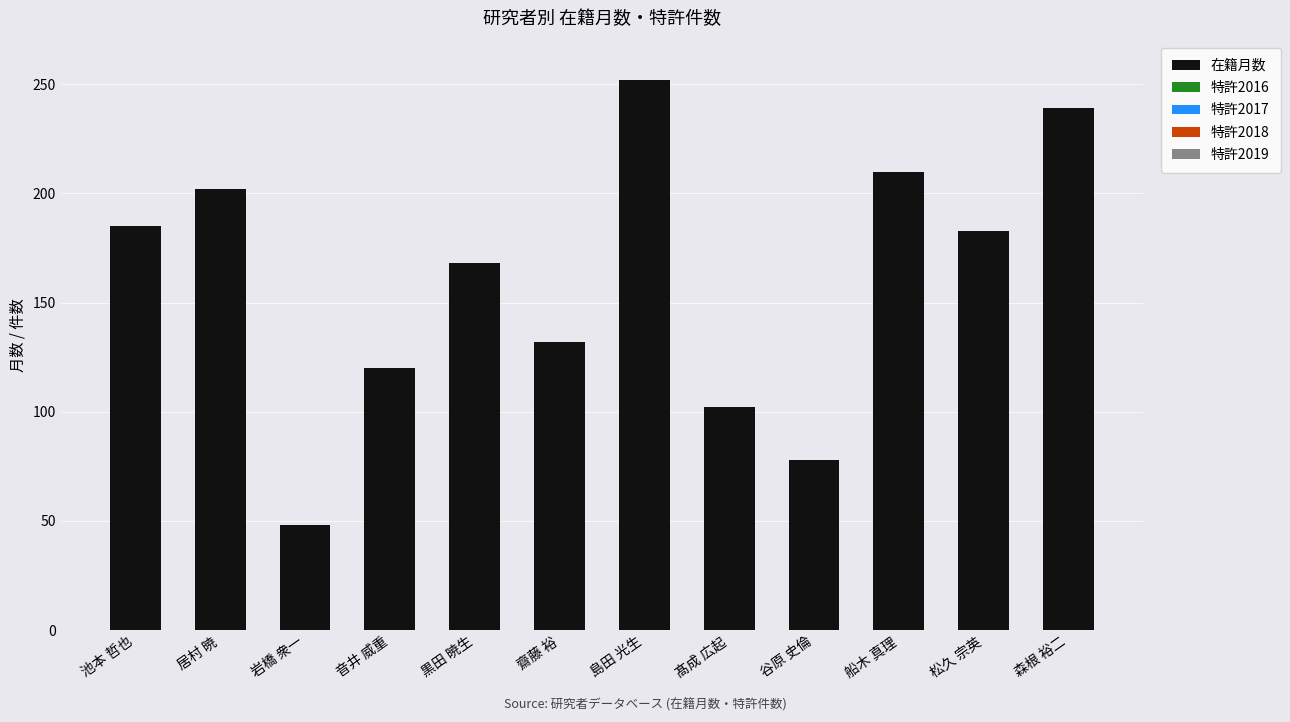

What is the smallest value displayed?

48